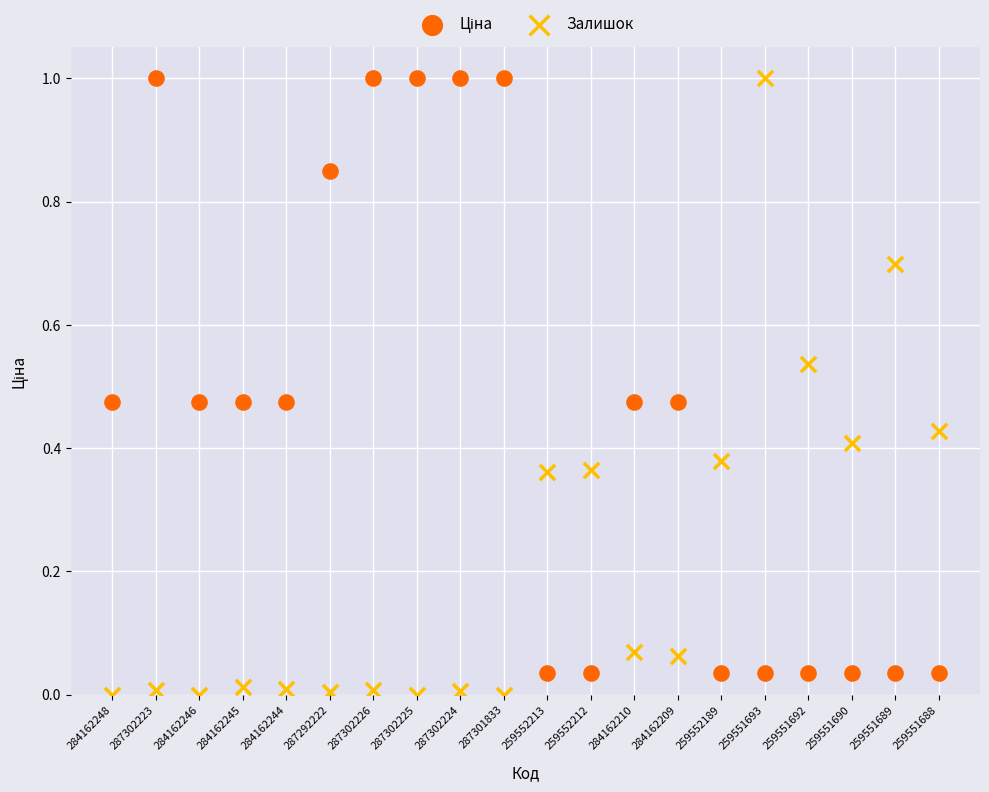

Across all data points, what is the range of Y values (max minus min)?

1.0